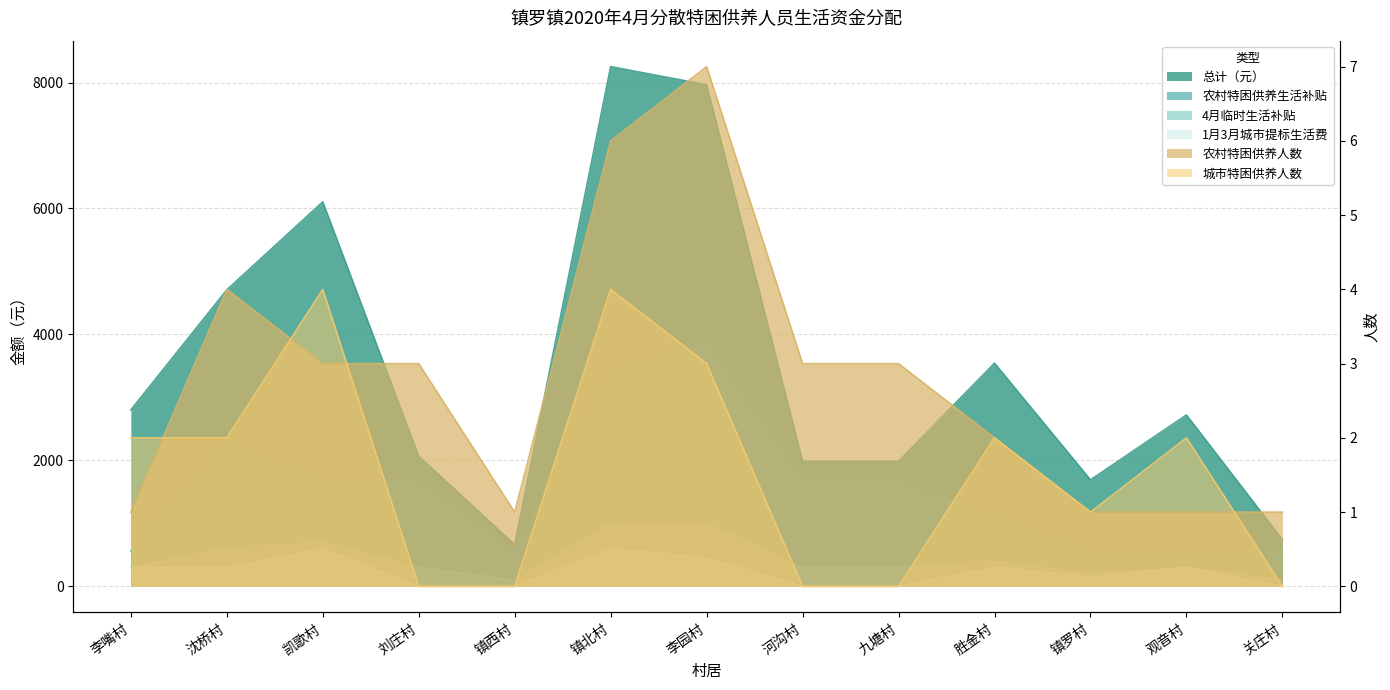

What are all the series names shown in the legend?

总计（元）, 4月临时生活补贴, 城市特困供养人数, 农村特困供养生活补贴, 农村特困供养人数, 1月3月城市提标生活费